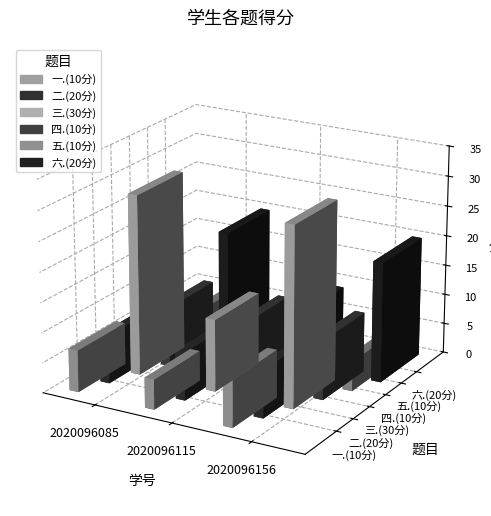

Where is 六.(20分) nearest to the value 14?

2020096115